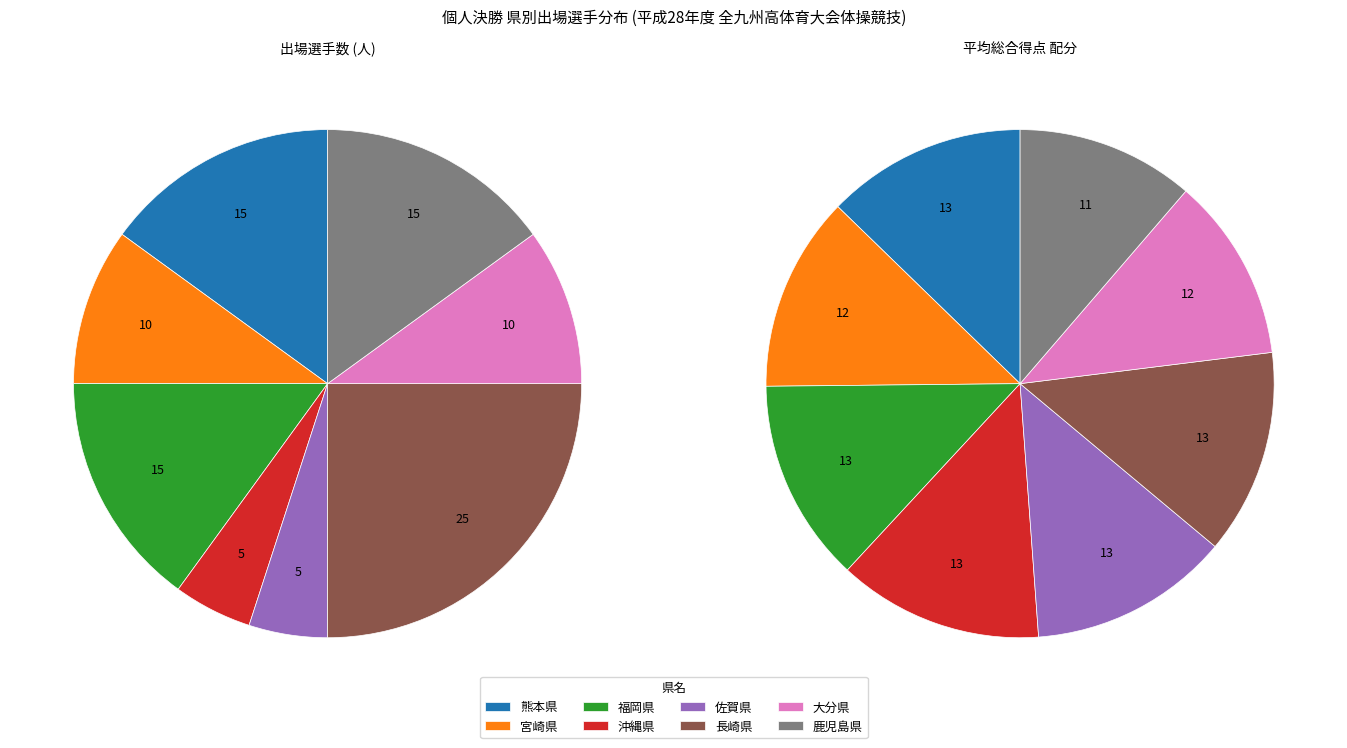

Which slice is the largest?

長崎県